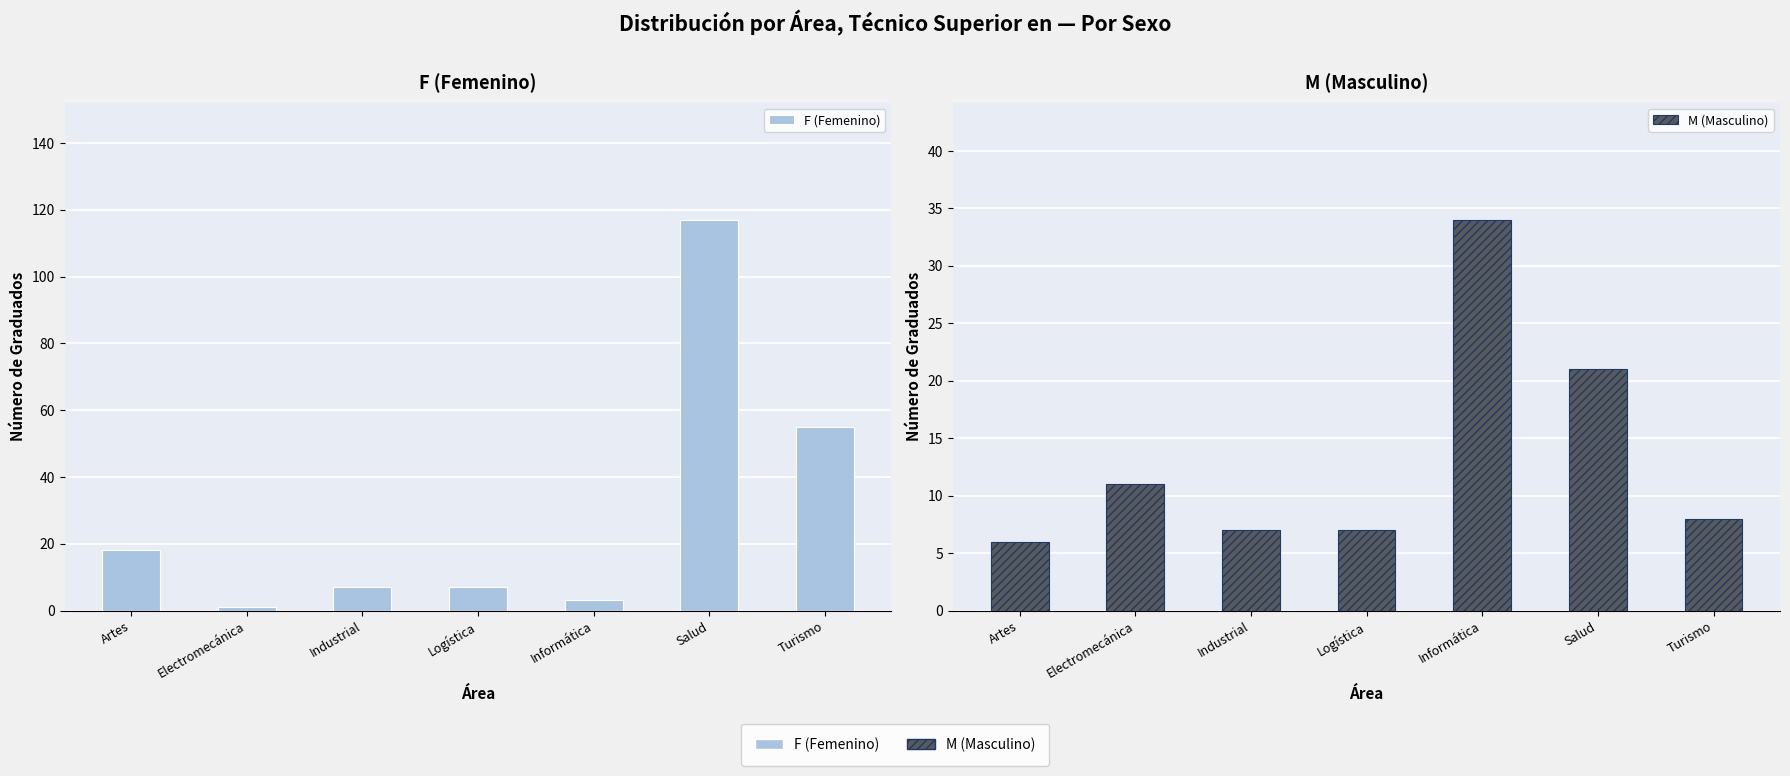

What is the minimum value shown in the chart?

1